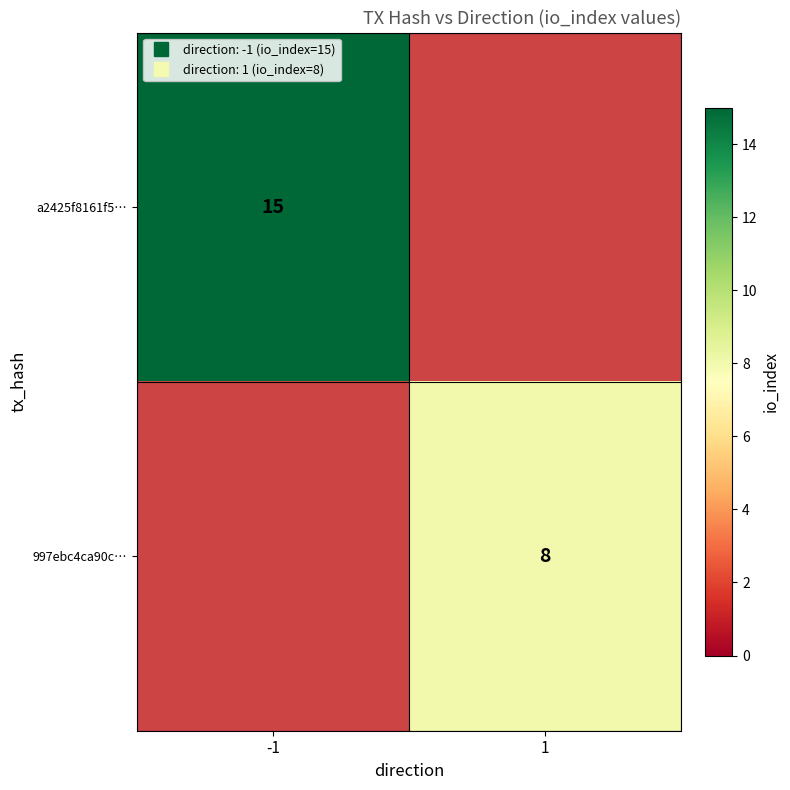

Which label corresponds to the largest value in the chart?

-1